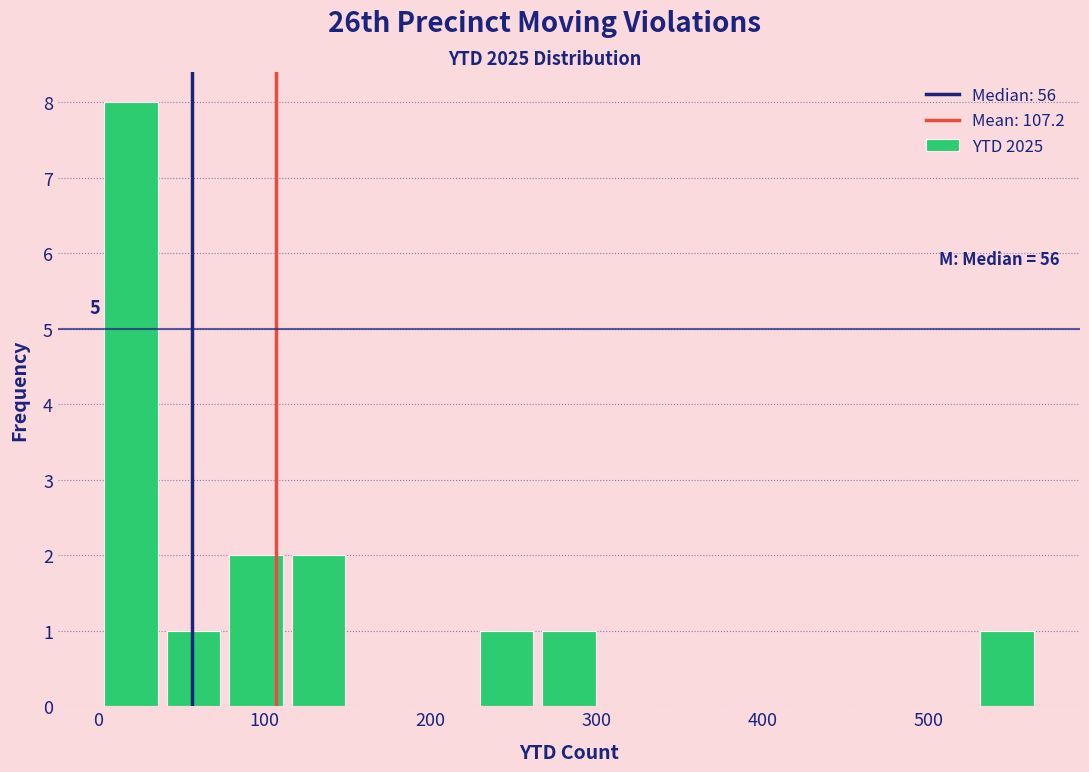

Around what value on the x-axis is the tallest bar? Give the approximate position of its centre, as read against the axis.

20